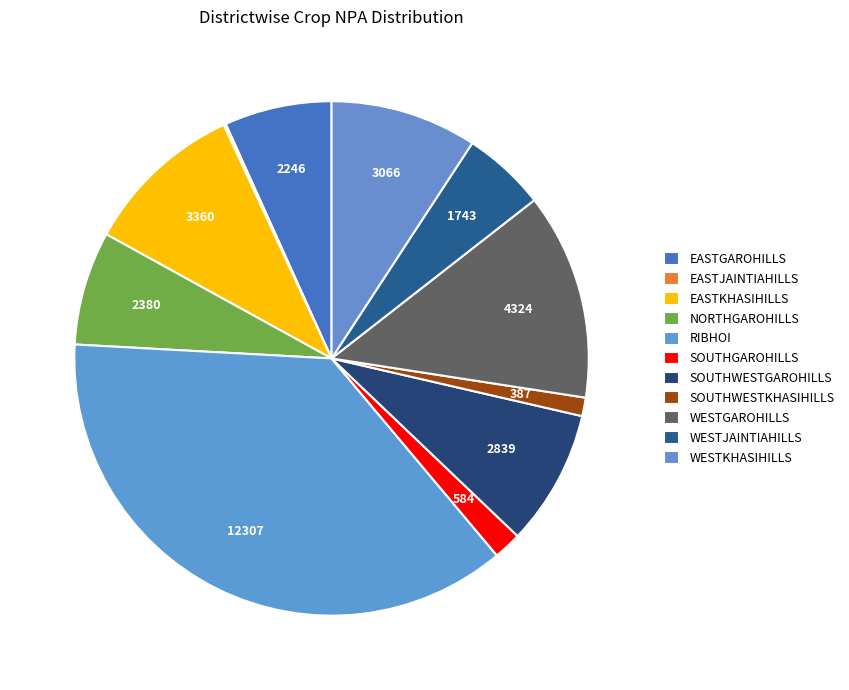

Is there any slice that represents more than half of the pie?

No